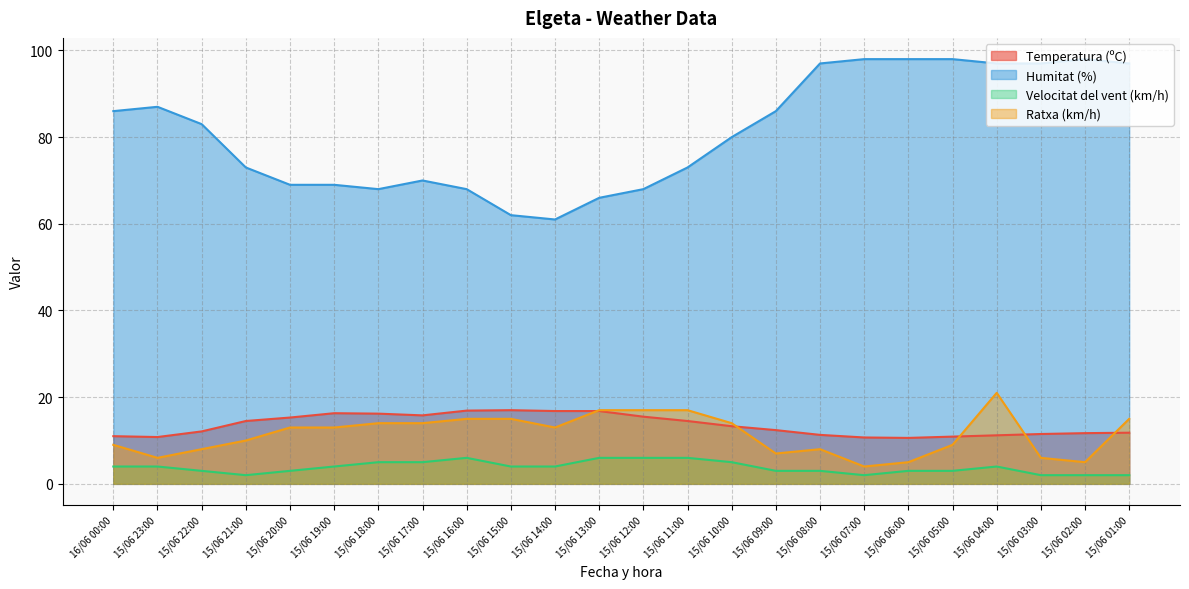

Reading left to right, transcribe all the data shown in this chart.

Temperatura (ºC): 11.0	10.8	12.1	14.5	15.3	16.3	16.2	15.8	16.9	17.0	16.8	16.8	15.5	14.5	13.3	12.4	11.3	10.7	10.6	10.9	11.2	11.5	11.7	11.8
Humitat (%): 86.0	87.0	83.0	73.0	69.0	69.0	68.0	70.0	68.0	62.0	61.0	66.0	68.0	73.0	80.0	86.0	97.0	98.0	98.0	98.0	97.0	97.0	98.0	97.0
Velocitat del vent (km/h): 4.0	4.0	3.0	2.0	3.0	4.0	5.0	5.0	6.0	4.0	4.0	6.0	6.0	6.0	5.0	3.0	3.0	2.0	3.0	3.0	4.0	2.0	2.0	2.0
Ratxa (km/h): 9.0	6.0	8.0	10.0	13.0	13.0	14.0	14.0	15.0	15.0	13.0	17.0	17.0	17.0	14.0	7.0	8.0	4.0	5.0	9.0	21.0	6.0	5.0	15.0